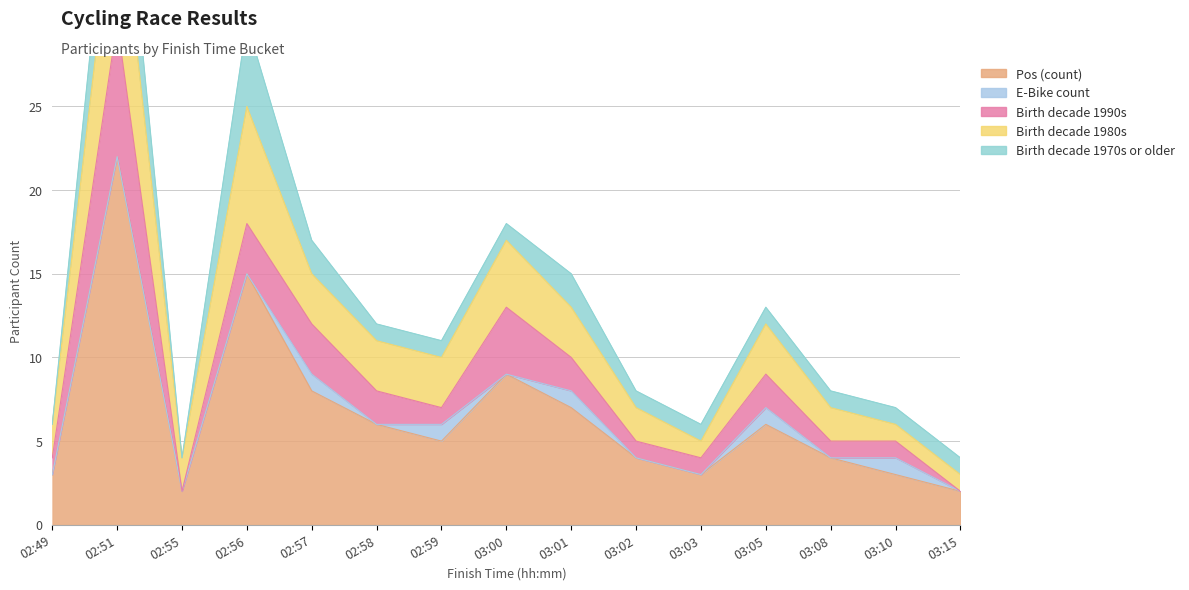

True or false: Birth decade 1980s and E-Bike count cross at least once.

False